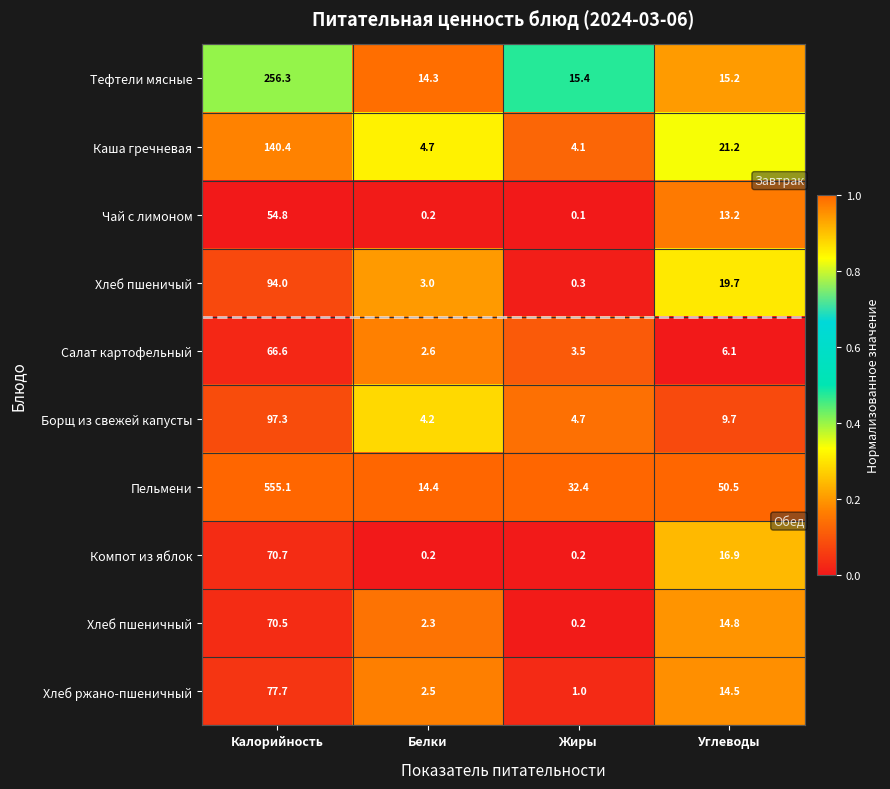

At which label does Хлеб пшеничый reach its minimum?

Жиры